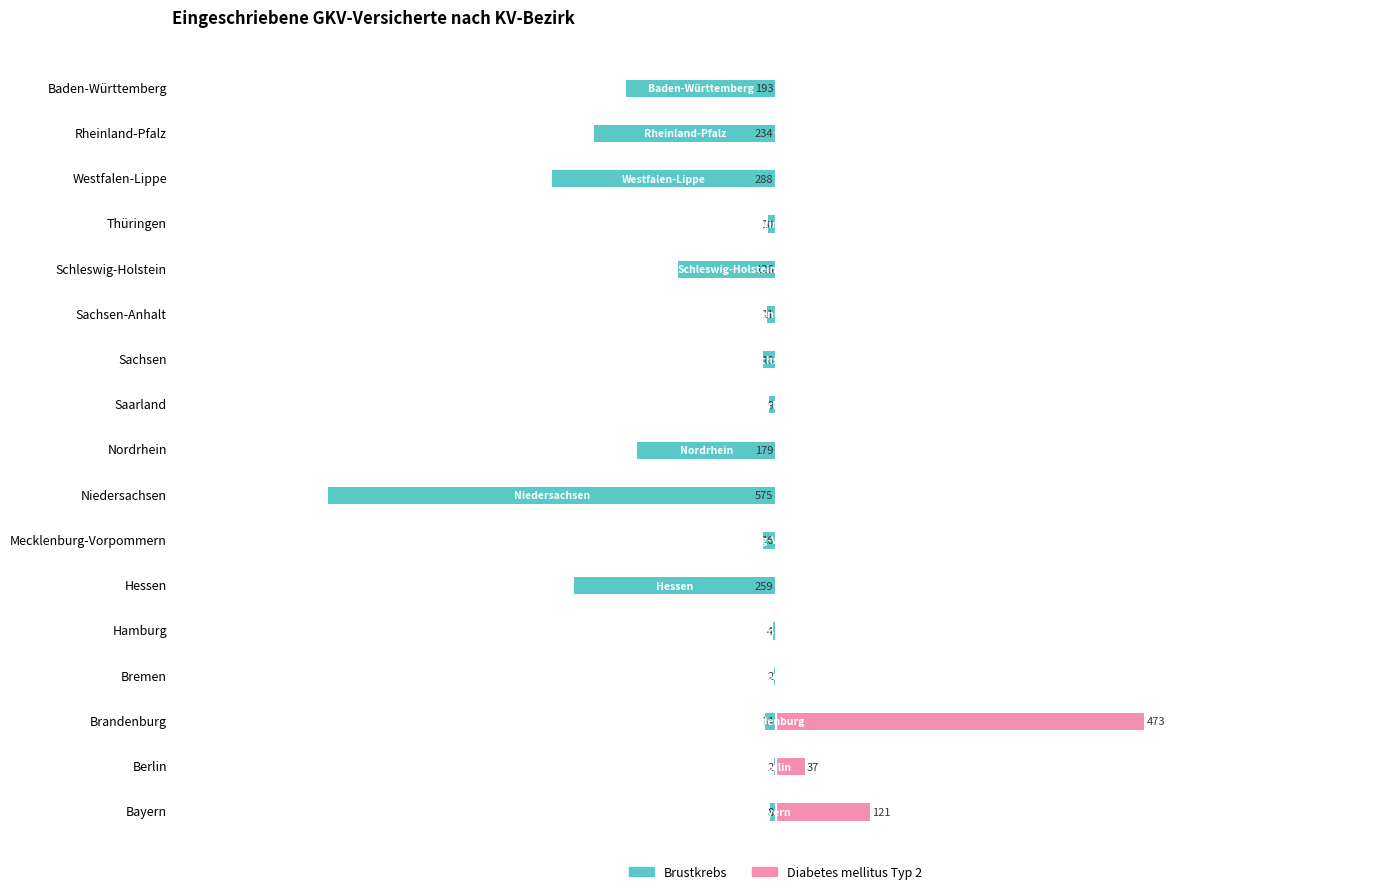

Reading right to left, what are all the values shown in this chart?

Brustkrebs: -193	-234	-288	-10	-126	-11	-16	-9	-179	-575	-16	-259	-4	-2	-14	-2	-8
Diabetes mellitus Typ 2: 0	0	0	0	0	0	0	0	0	0	0	0	0	0	473	37	121